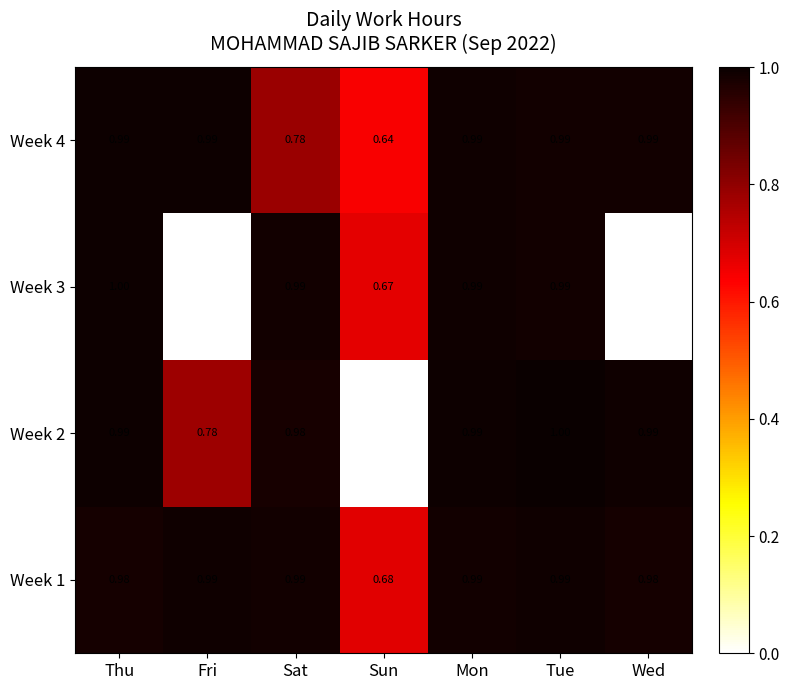

Which category has the highest value in the Week 2 series?

Tue